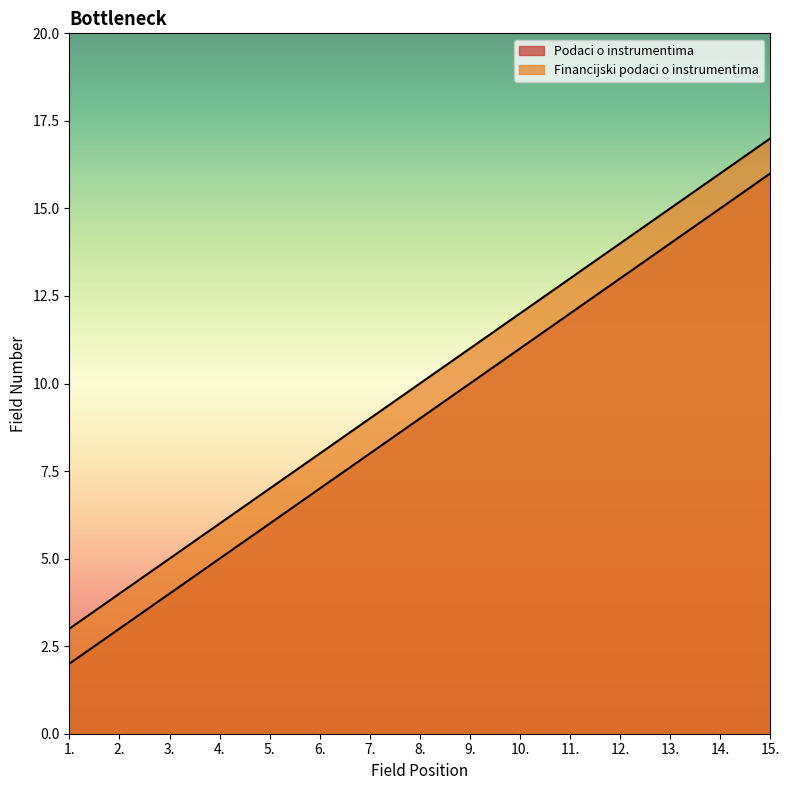

True or false: Financijski podaci o instrumentima has a value of 17 at 15..

True